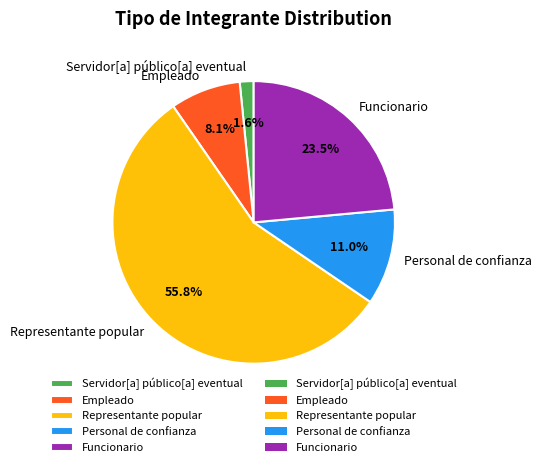

What is the largest slice in the pie chart?

Representante popular